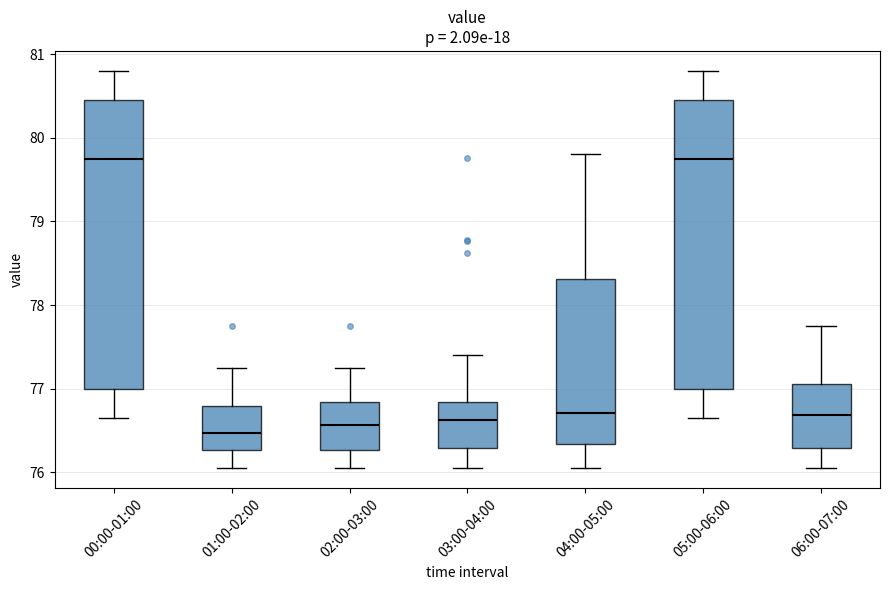

Reading left to right, transcribe this box plot: for each box, give where its median line is, the range the box spans, and where its two whiskers end, as read against the y-axis. The values are not printed on the chart, so give them approximately, as read against the axis.

00:00-01:00: median 79.7, box 77.0 to 80.5, whiskers 76.7 to 80.8
01:00-02:00: median 76.5, box 76.3 to 76.8, whiskers 76.1 to 77.3
02:00-03:00: median 76.6, box 76.3 to 76.8, whiskers 76.1 to 77.3
03:00-04:00: median 76.6, box 76.3 to 76.8, whiskers 76.1 to 77.4
04:00-05:00: median 76.7, box 76.3 to 78.3, whiskers 76.1 to 79.8
05:00-06:00: median 79.7, box 77.0 to 80.5, whiskers 76.7 to 80.8
06:00-07:00: median 76.7, box 76.3 to 77.1, whiskers 76.1 to 77.8